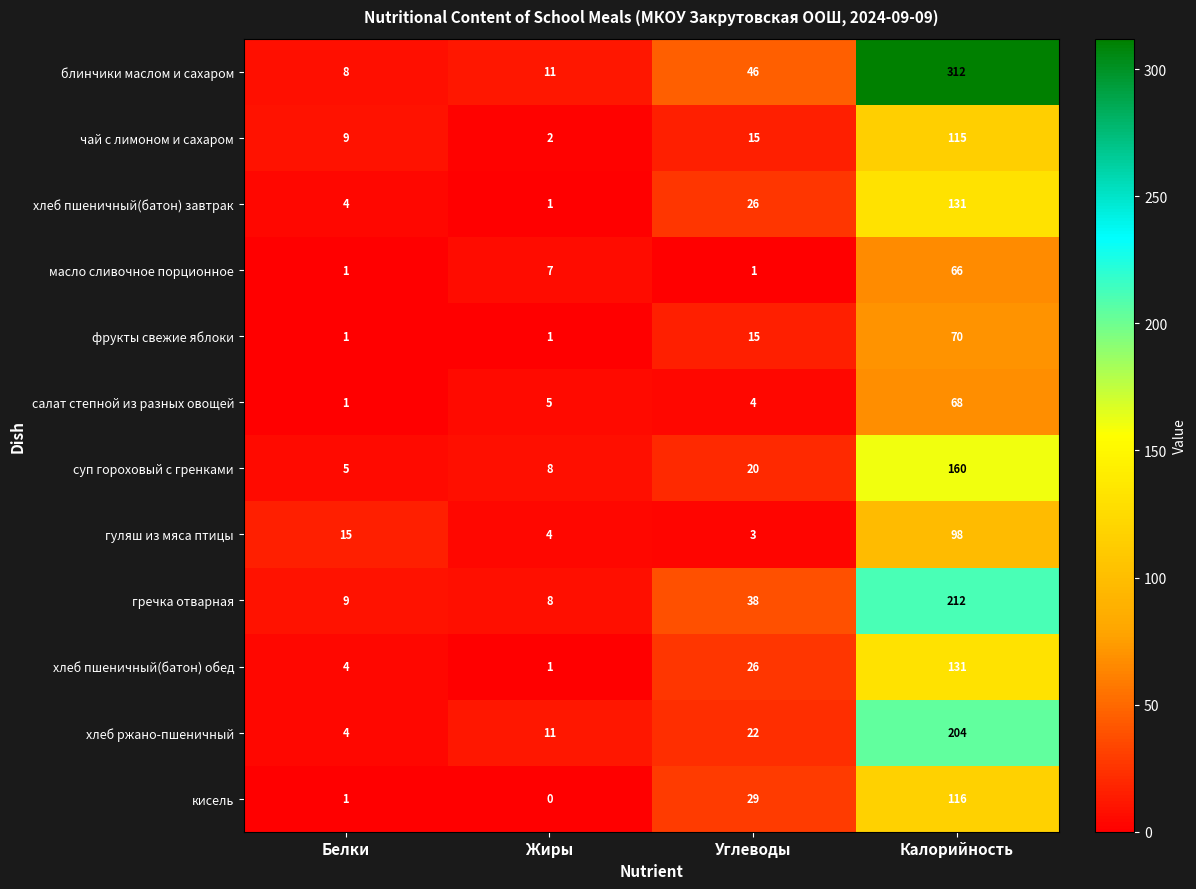

Which label corresponds to the smallest value in the chart?

Жиры